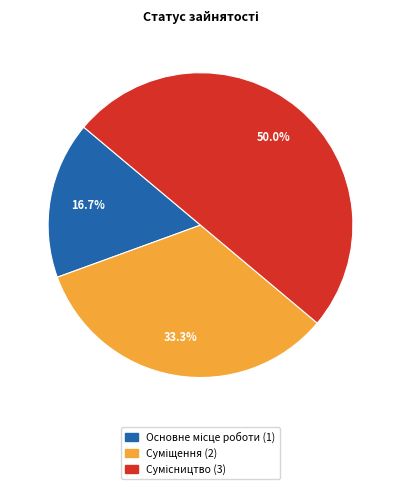

To the nearest percent, what portion does Суміщення represent?

33%